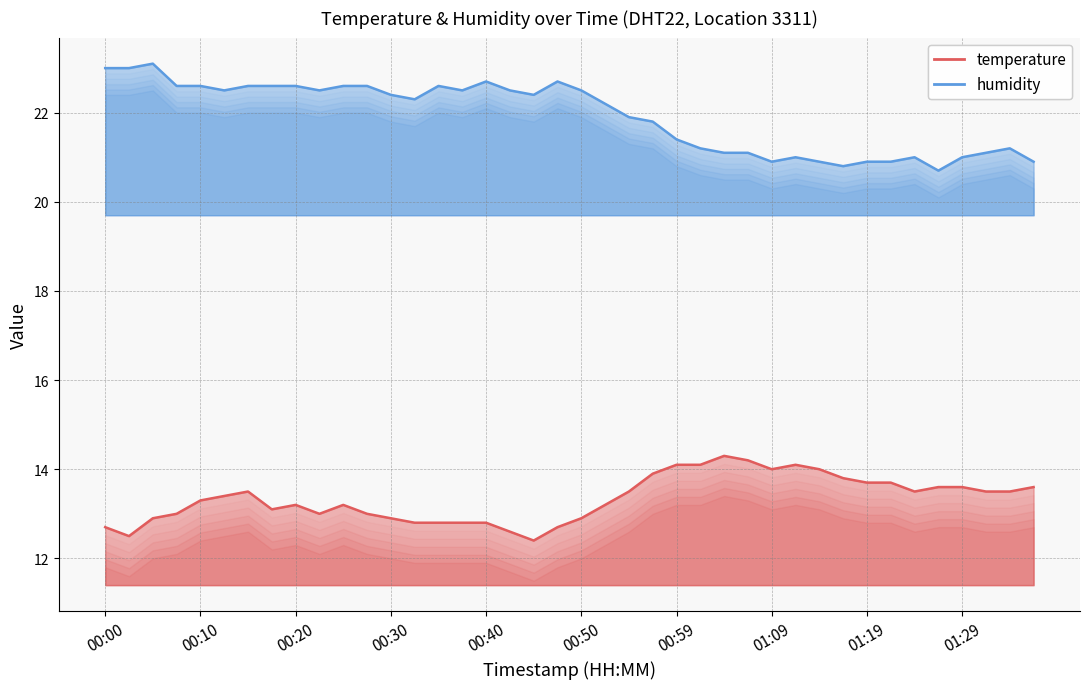

Between 00:18 and 01:14, which series saw the biggest shift?

humidity